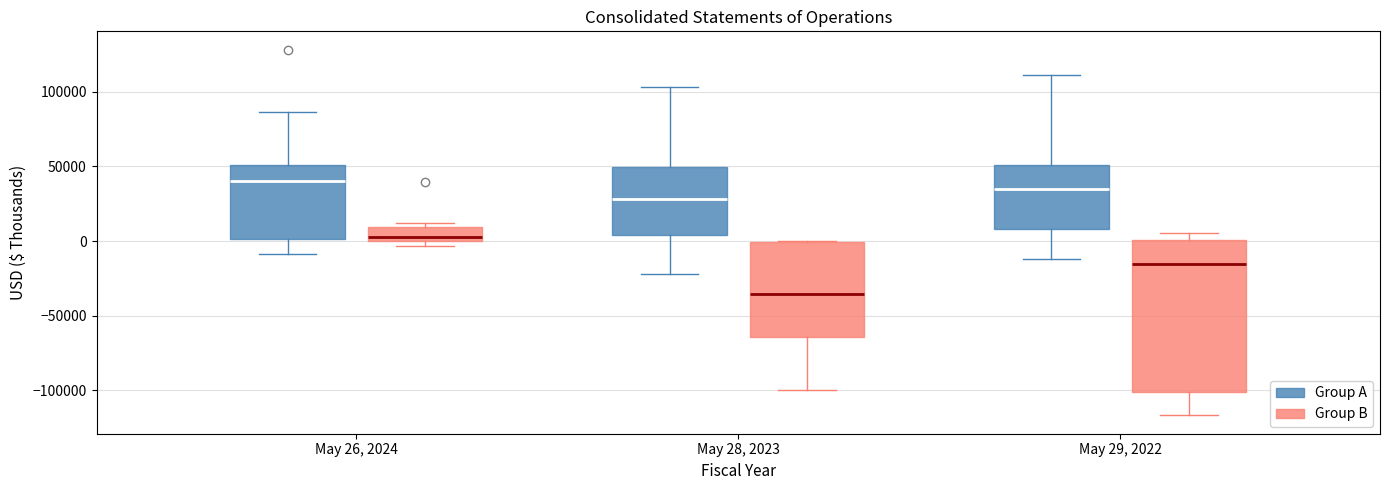

Which box is the tallest, from its lower edge to its upper edge?

May 29, 2022 (Group B)